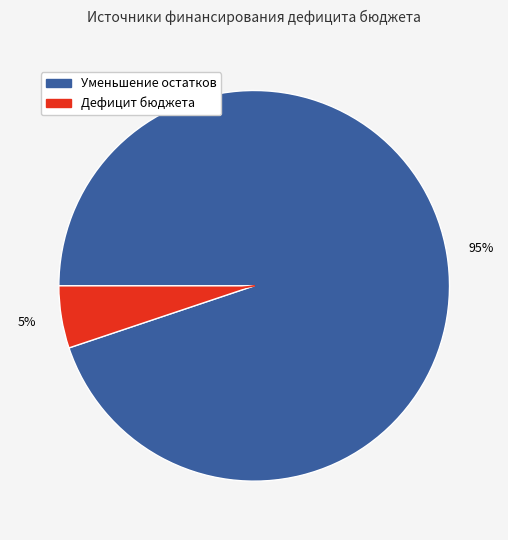

Is there any slice that represents more than half of the pie?

Yes